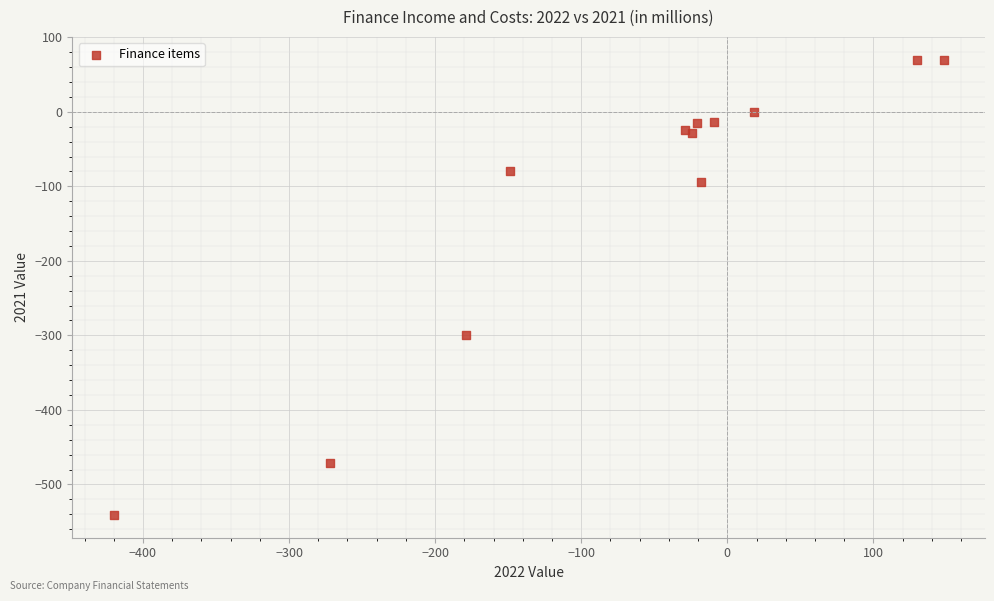

What Y value in the scatter plot is closest to -235?

-299